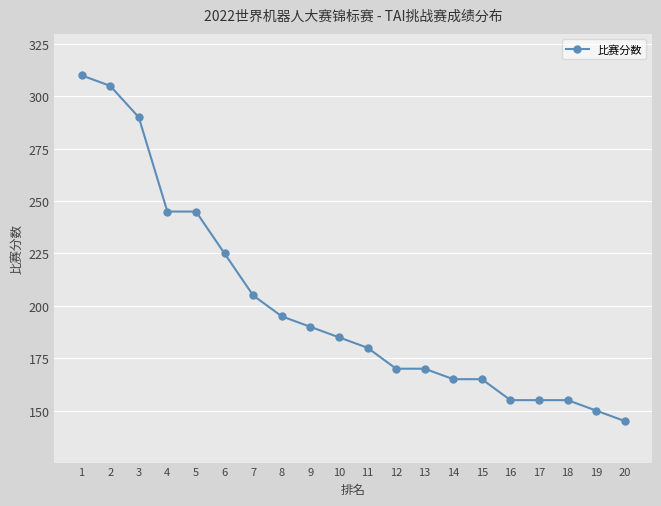

What is the maximum value shown in the chart?

310